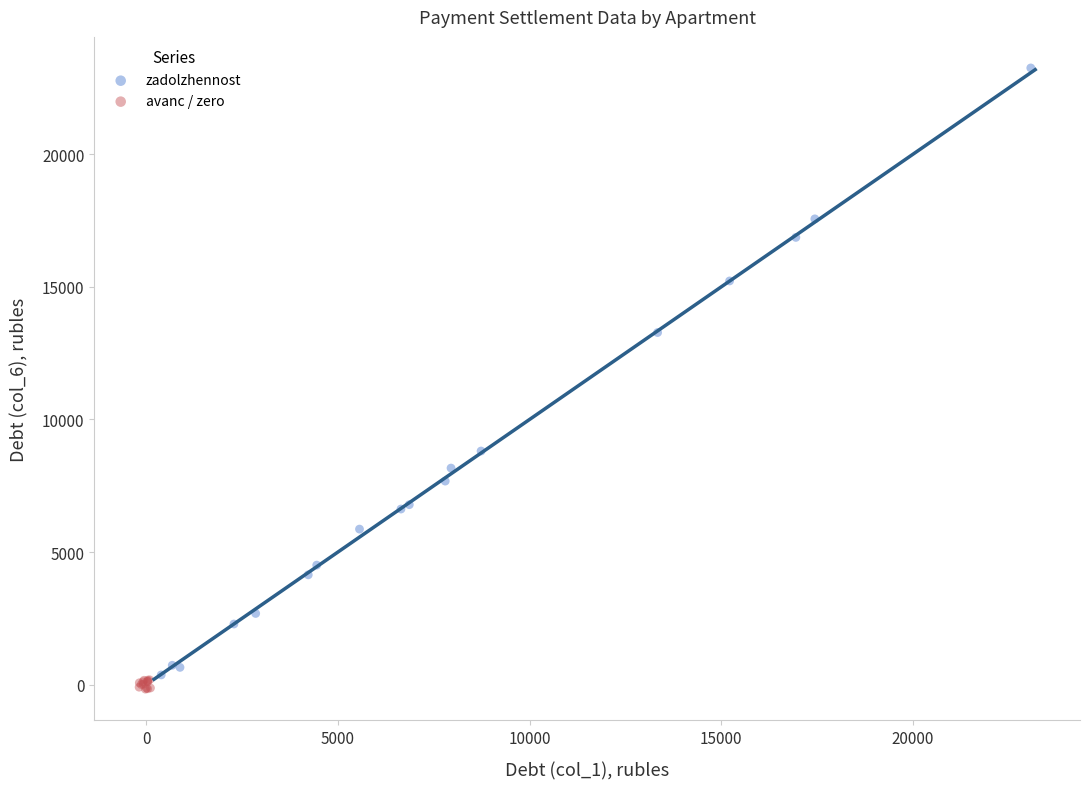

Which series has the largest Y range (max minus min)?

zadolzhennost